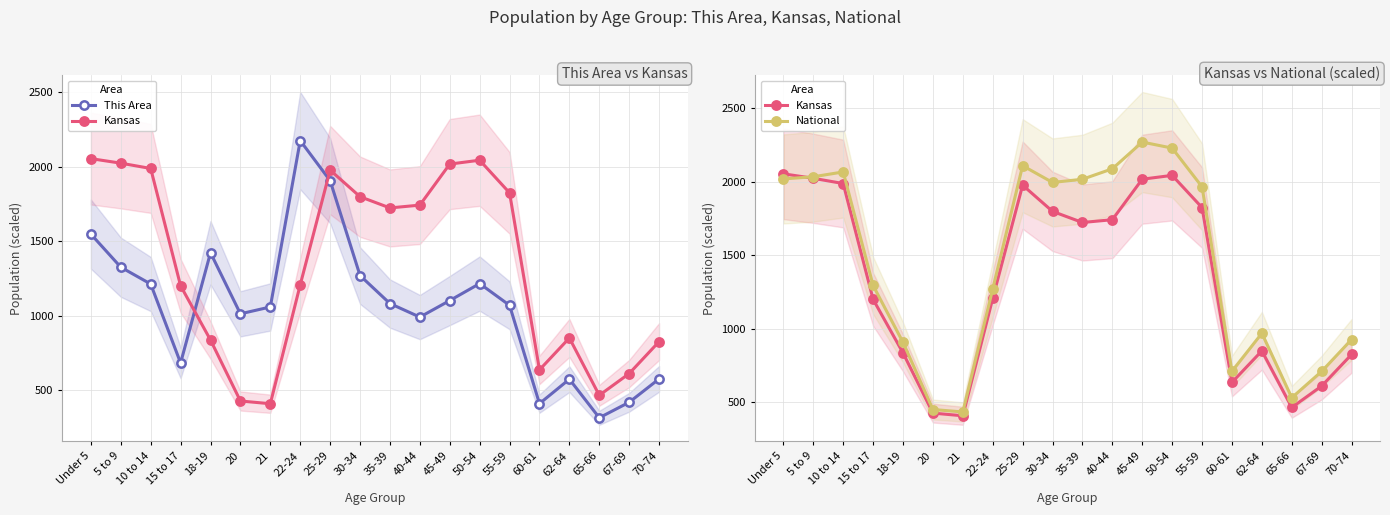

Is the value of Kansas at 50-54 greater than the value of National at 35-39?

Yes